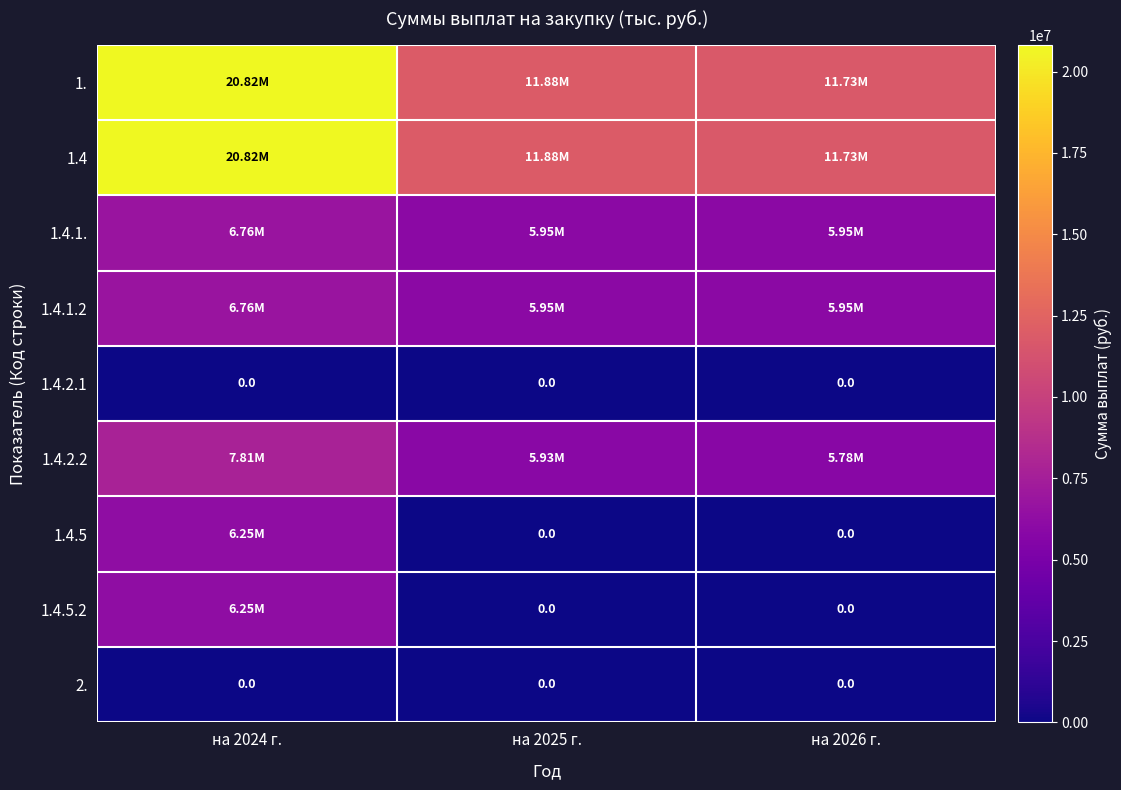

Between на 2024 г. and на 2026 г., which is larger?

на 2024 г.